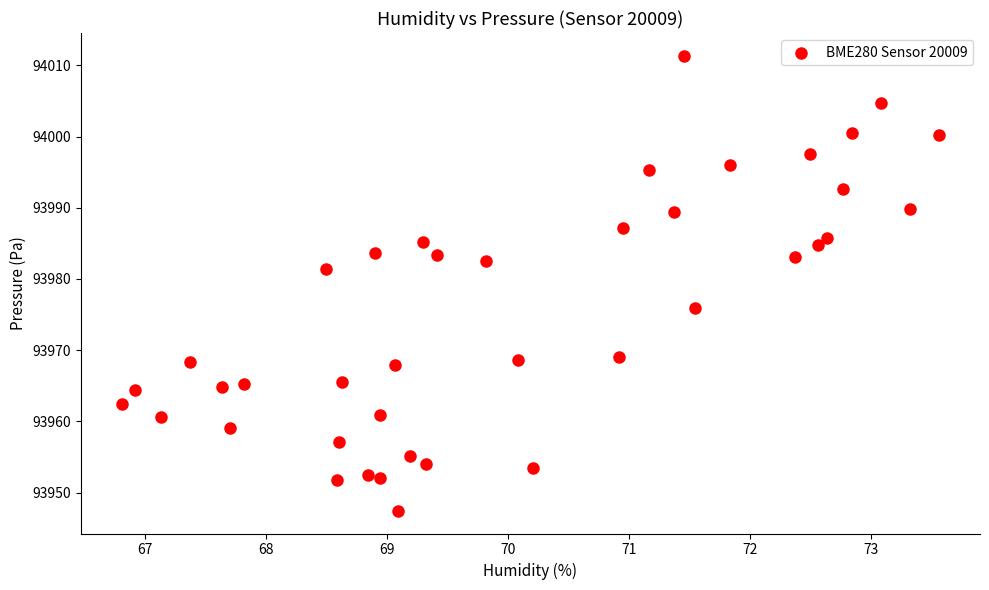

What is the range of Y values (max minus min)?

63.9